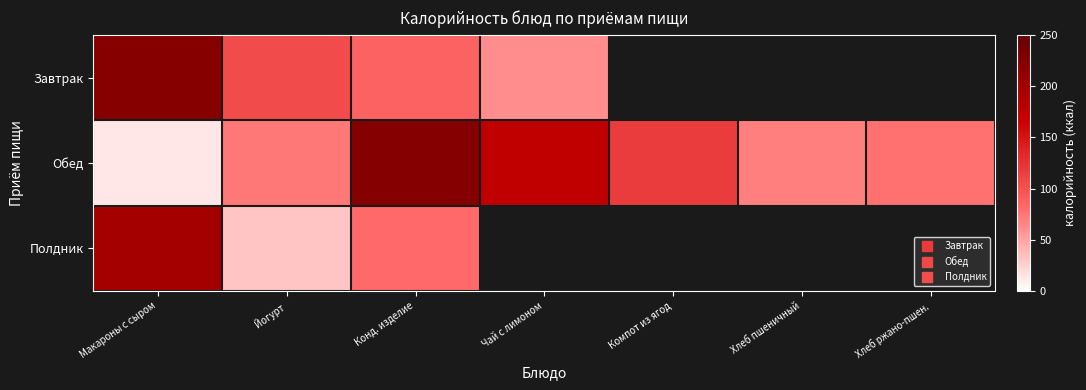

At which label does Завтрак reach its minimum?

Чай с лимоном